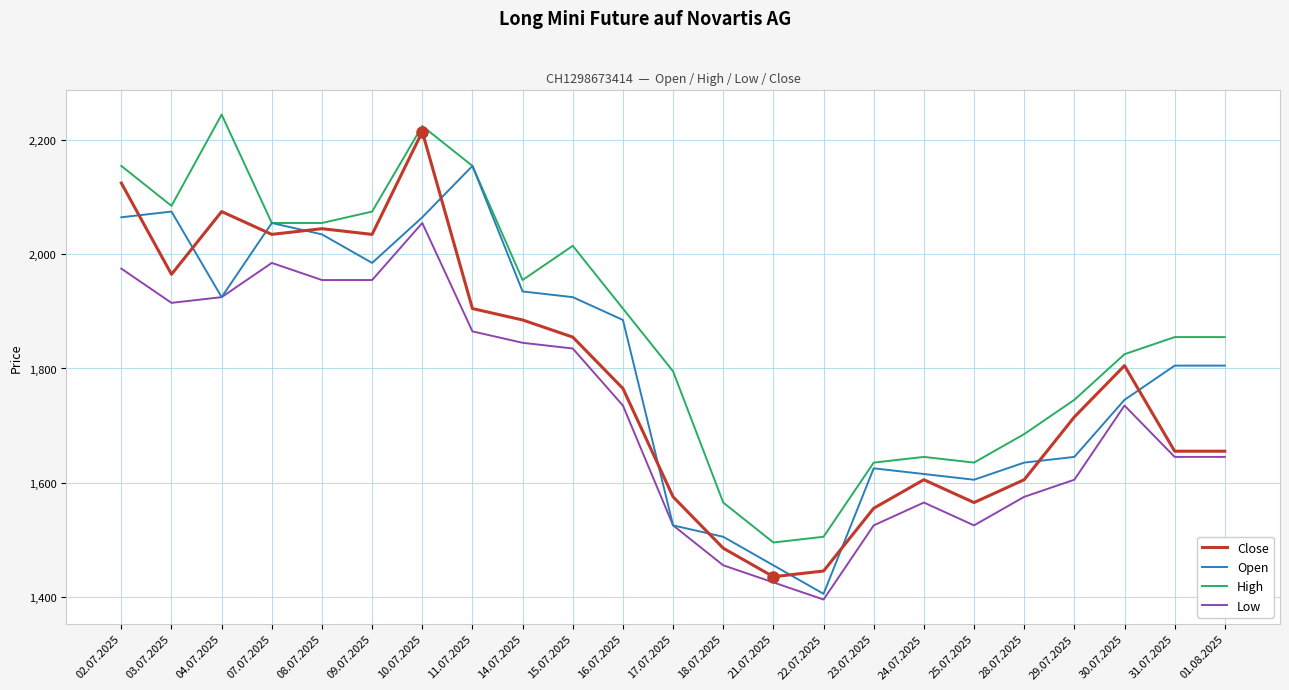

At which label does Close reach its peak?

10.07.2025